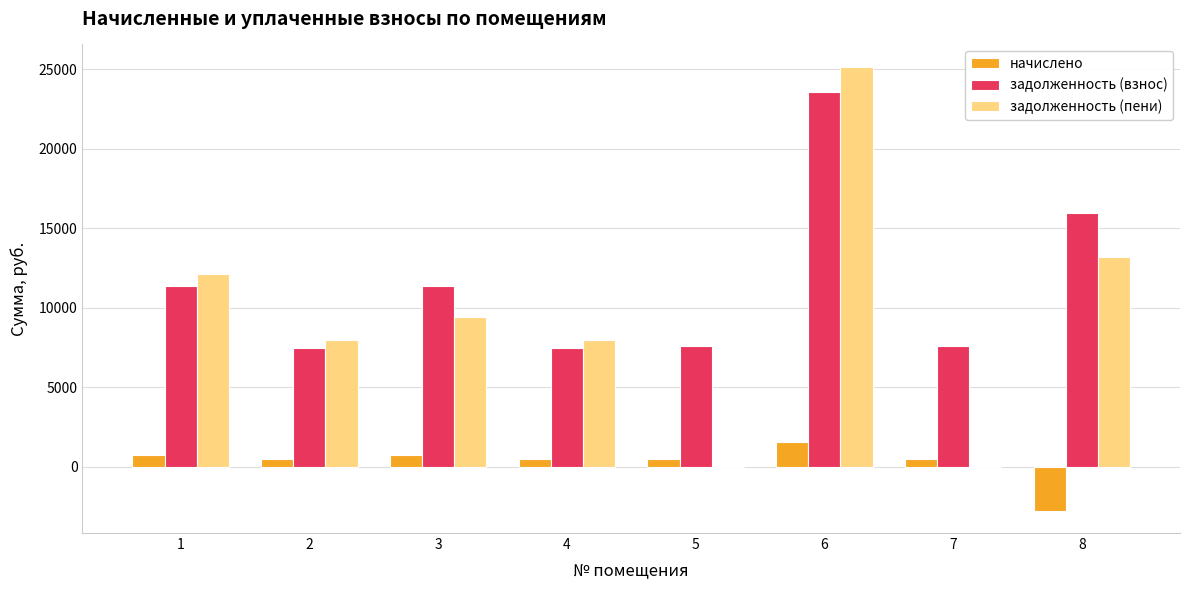

Between 7 and 8, which series saw the biggest shift?

задолженность (пени)